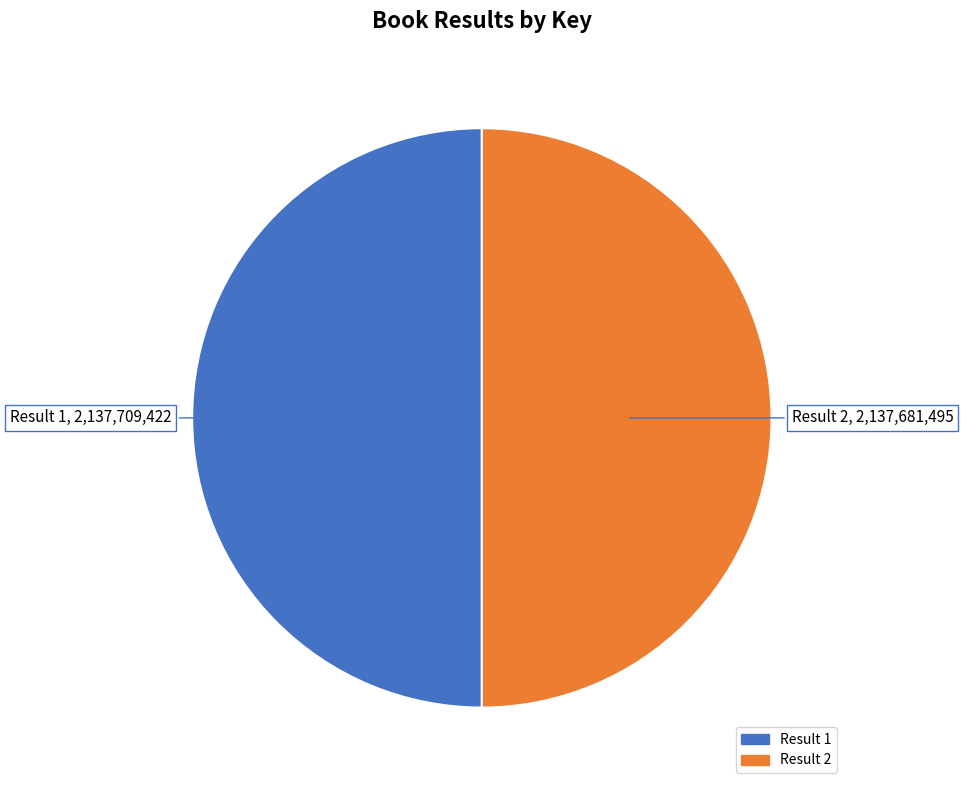

True or false: Result 2 accounts for 50% of the total.

True